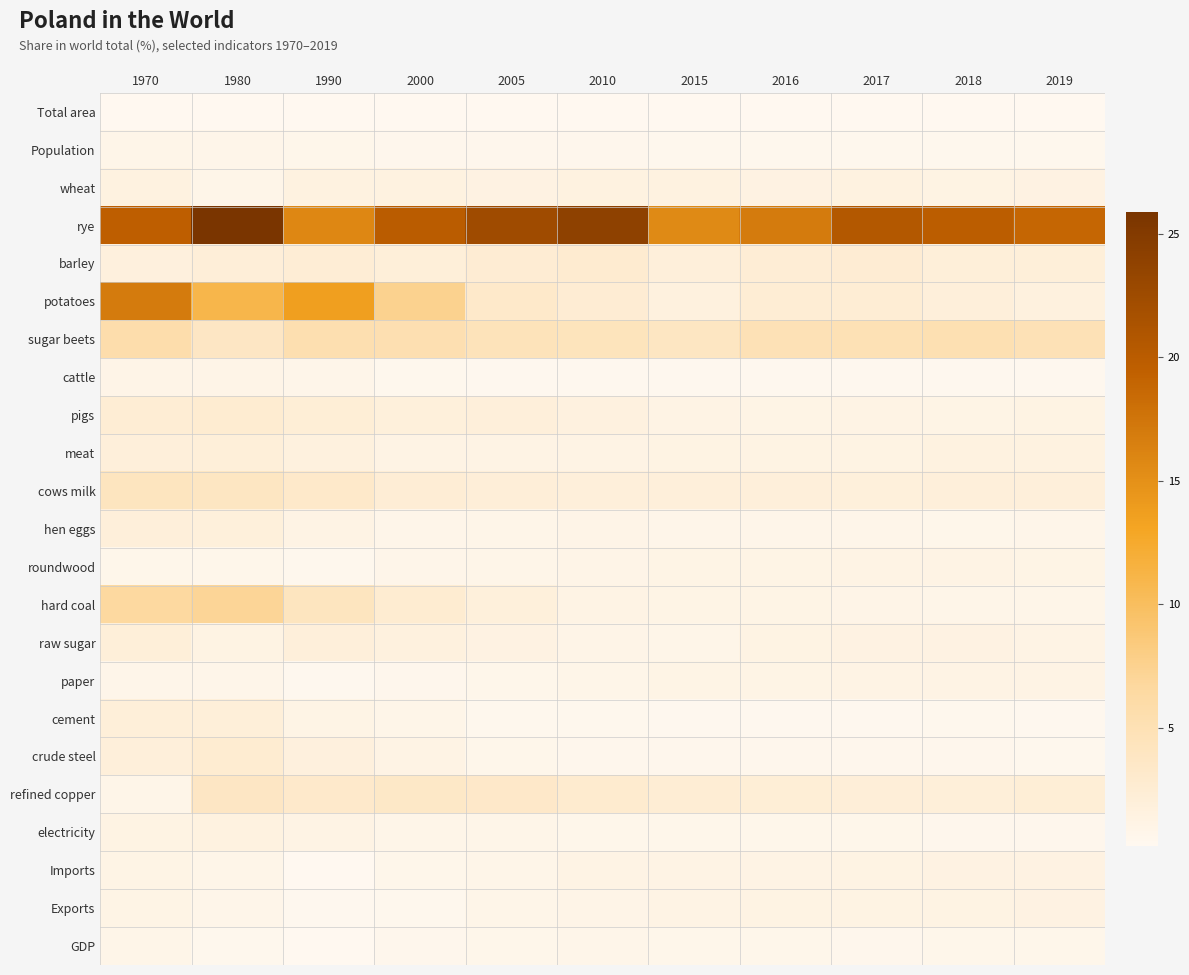

At which category is the sum across all series the highest?

1980